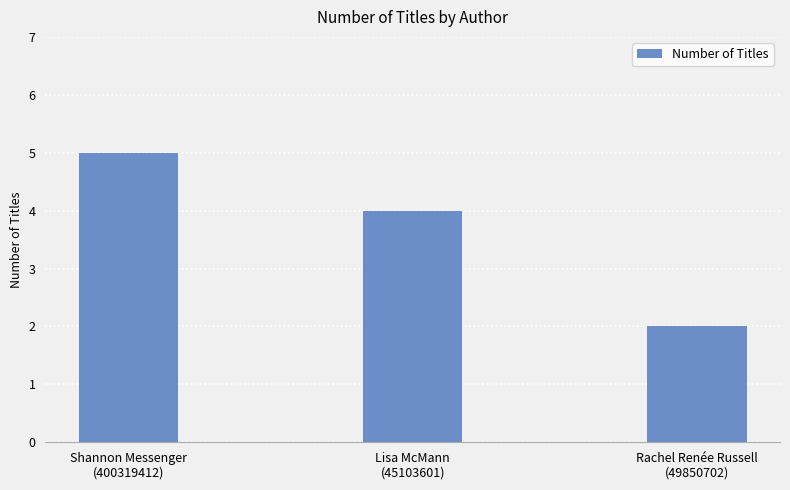

Are the bars horizontal?

No